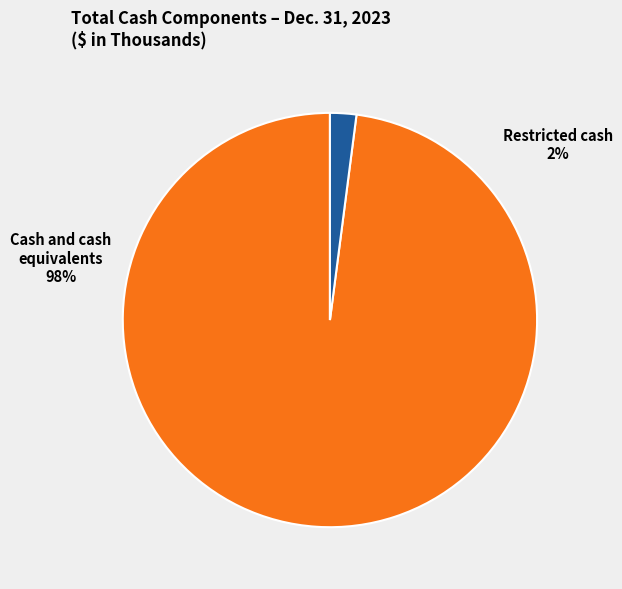

What is the total percentage of Cash and cash equivalents and Restricted cash?

100.0%